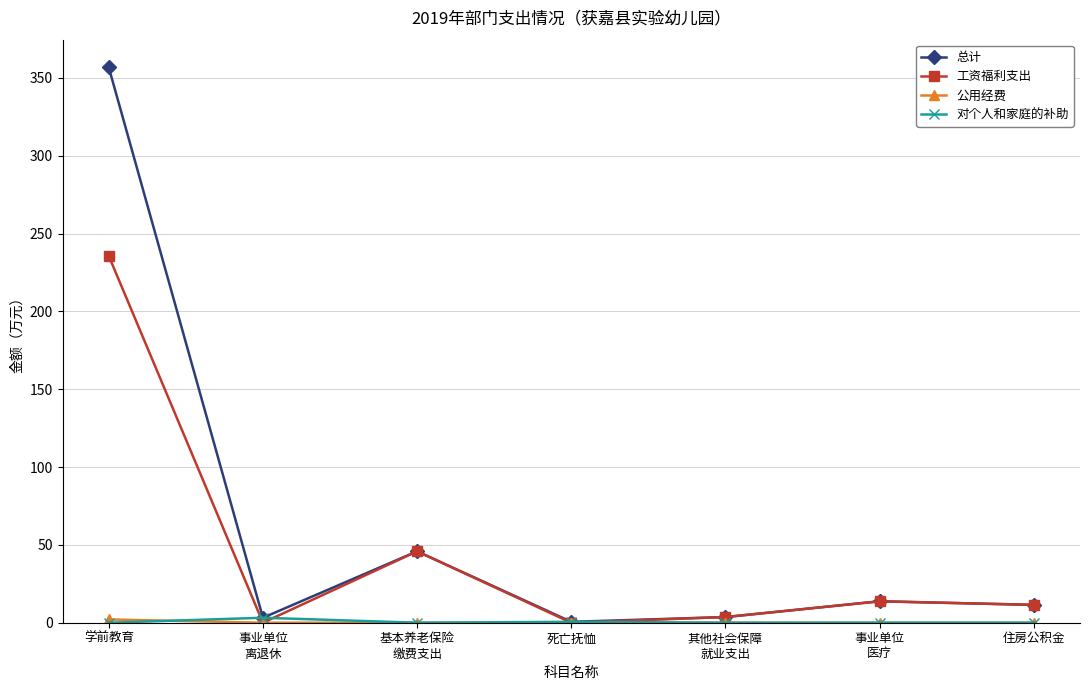

Read the 工资福利支出 value at 学前教育.

235.6